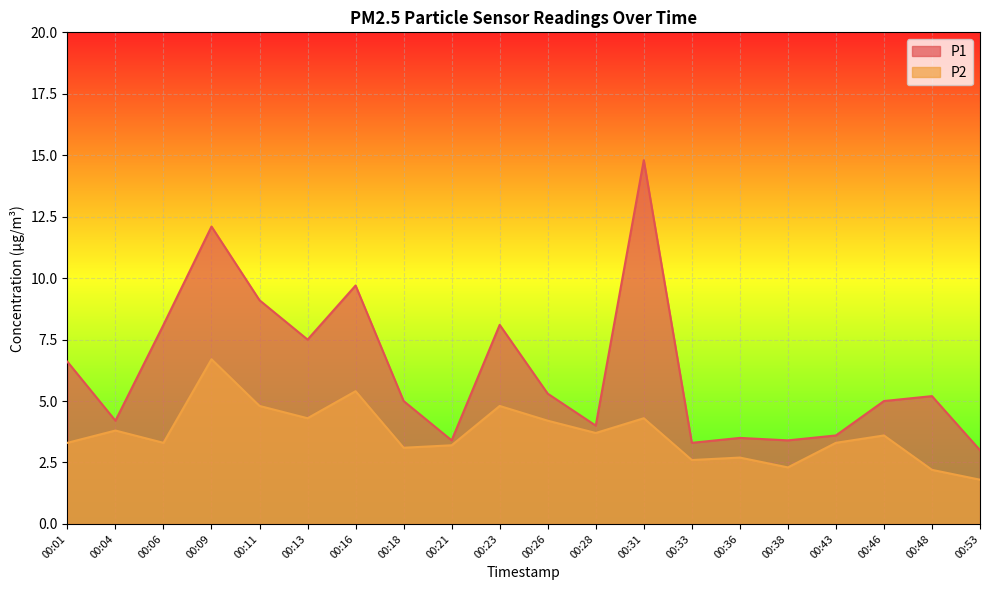

True or false: P1 and P2 intersect in this chart.

False